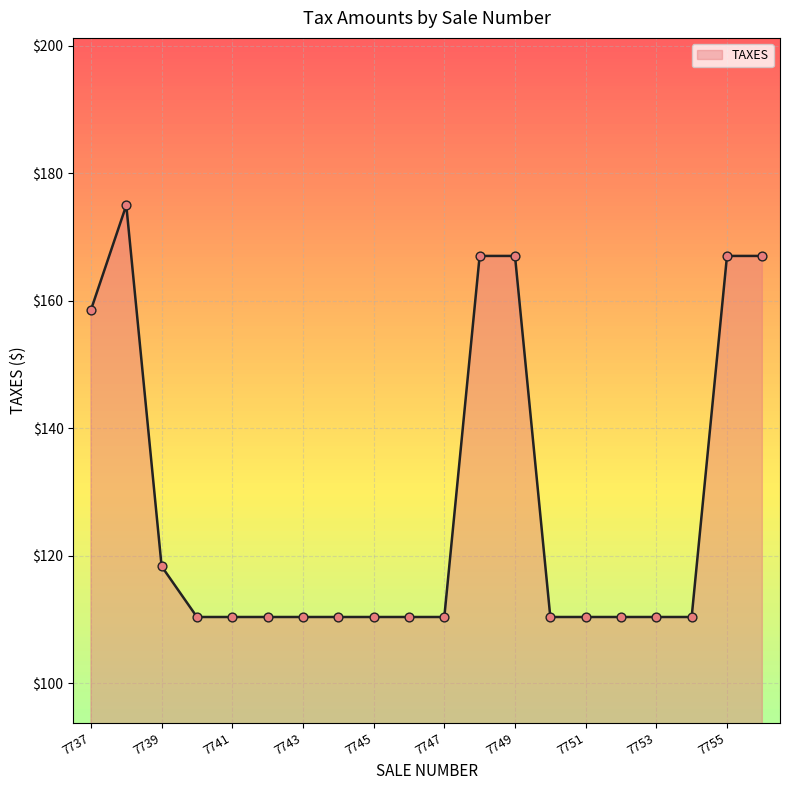

What is the minimum value shown in the chart?

110.4